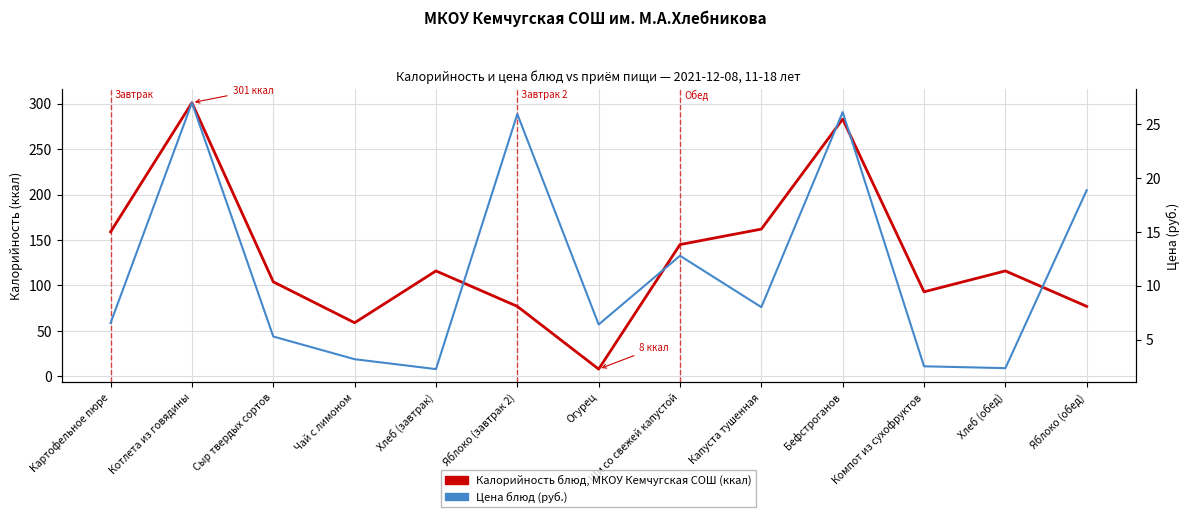

In Калорийность блюд, МКОУ Кемчугская СОШ (ккал), how many points are higher than both neighbors (excluding endpoints)?

4